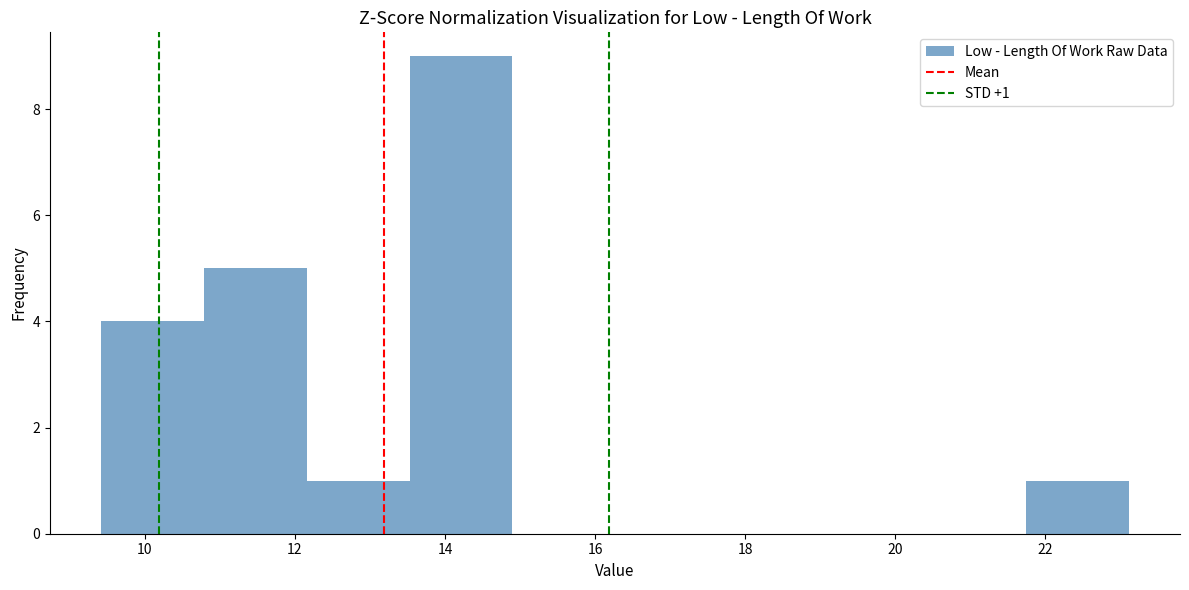

Over which range of the x-axis is the bar tallest?

13.6 to 14.8